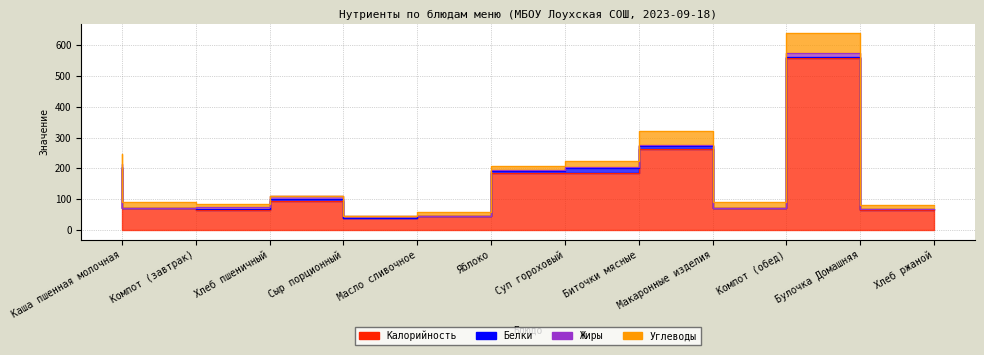

Reading left to right, list all the values displayed in this chart.

Калорийность: 200	71	66	95	38	46	185	185	264	71	560	66
Белки: 6	1	2	6	0	0	5	15	9	1	2	2
Жиры: 9	0	5	8	6	0	5	6	3	0	13	1
Углеводы: 31	18	12	0	0	11	13	17	47	18	64	13